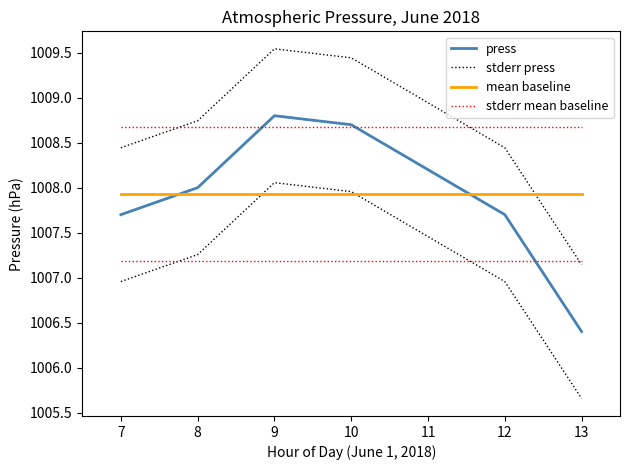

What is the value of the stderr mean baseline point at the 1st from the left?

1008.7